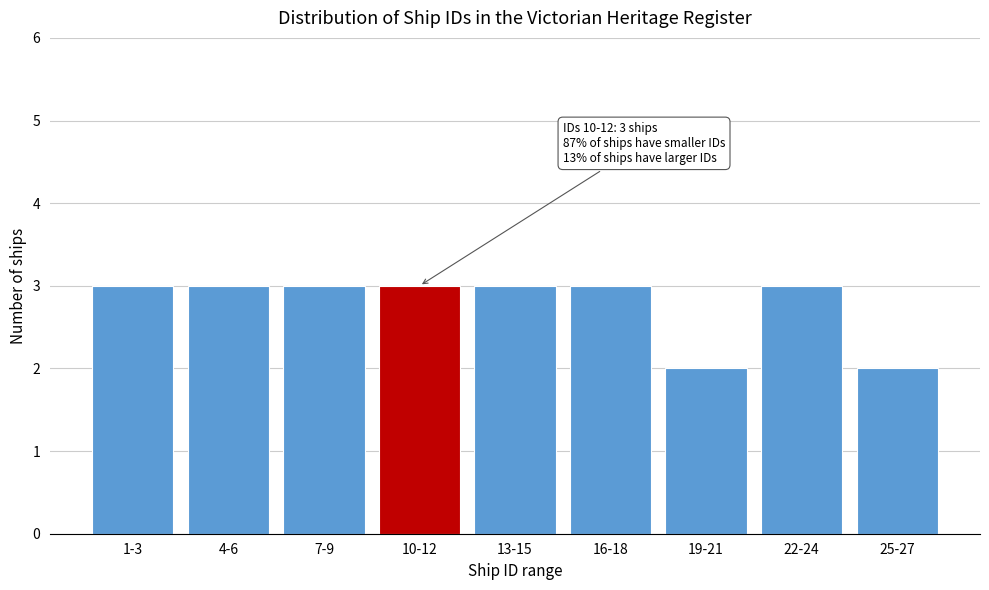

Reading left to right, what are all the values shown in this chart?

3	3	3	3	3	3	2	3	2